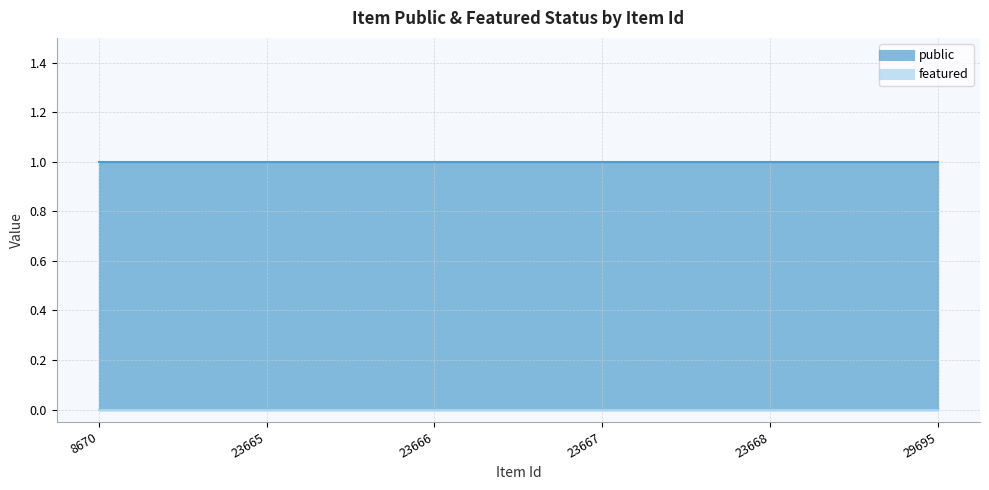

True or false: featured and public intersect in this chart.

False